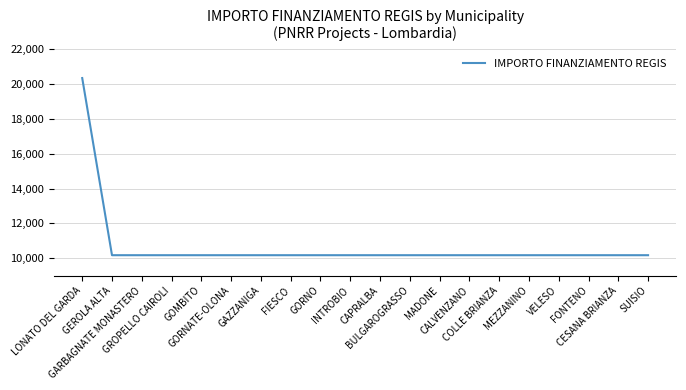

How many series are shown in this chart?

1